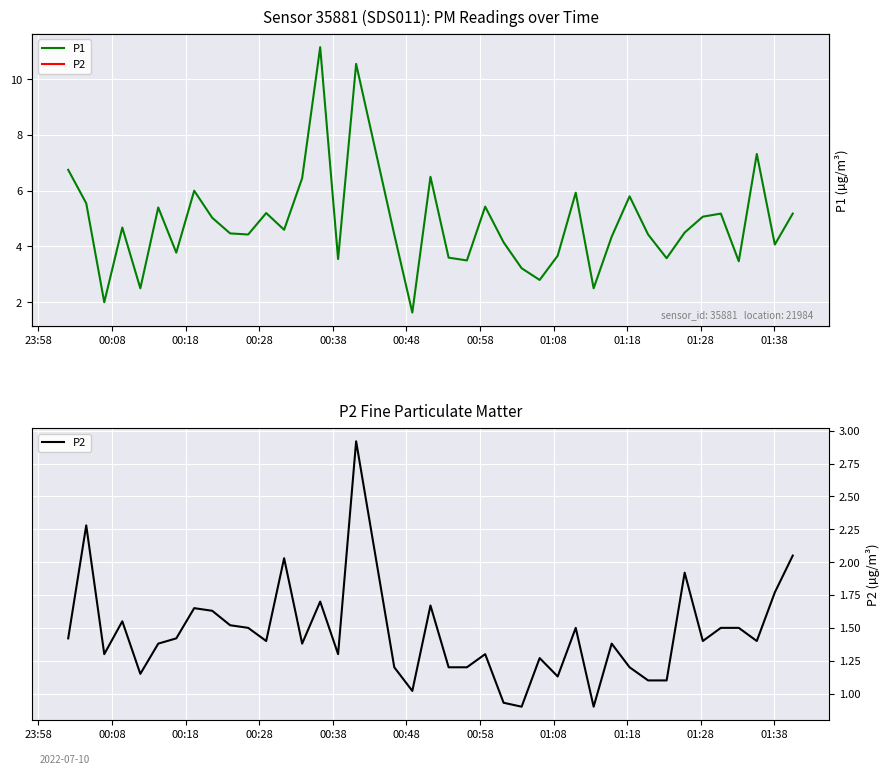

True or false: P2 and P1 cross at least once.

False